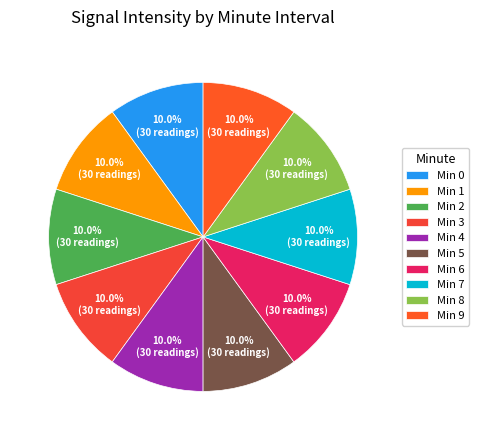

Which slice is the smallest?

2